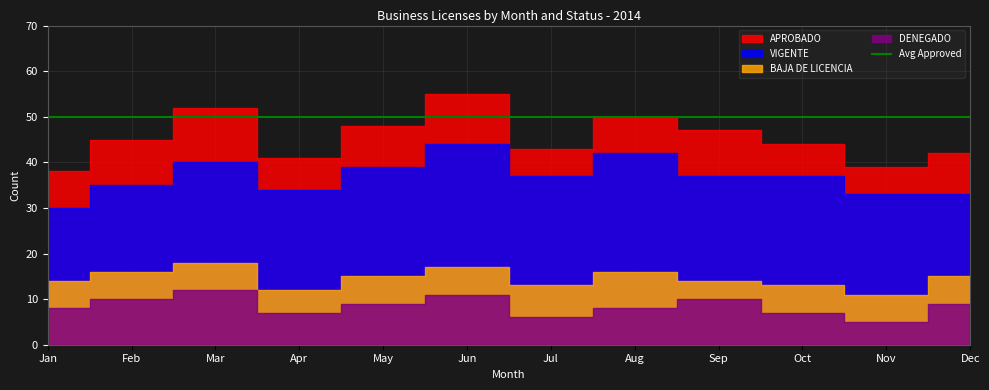

True or false: DENEGADO and BAJA DE LICENCIA intersect in this chart.

False